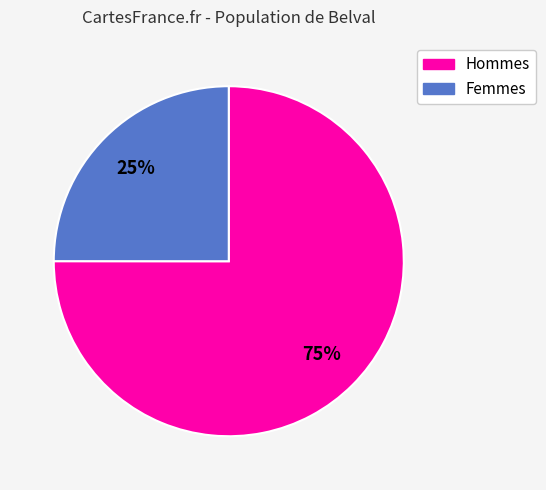

Is there a majority slice in this chart?

Yes